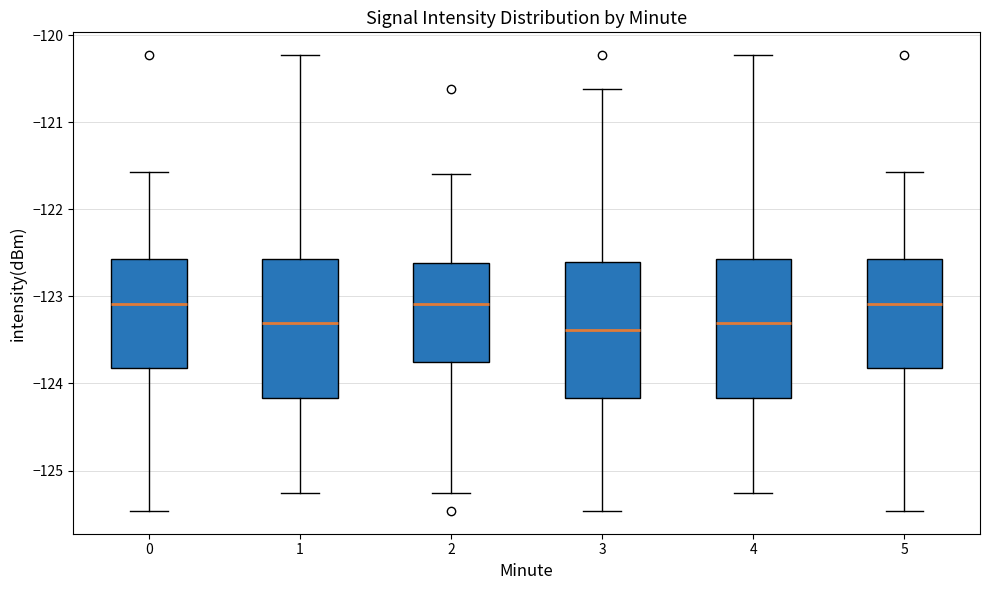

Reading left to right, read every box against the y-axis: the position of its median line, the range the box covers, and the ends of its whiskers. The values are not printed on the chart, so give them approximately, as read against the axis.

0: median -123.1, box -123.8 to -122.6, whiskers -125.5 to -121.6
1: median -123.3, box -124.2 to -122.6, whiskers -125.3 to -120.2
2: median -123.1, box -123.8 to -122.6, whiskers -125.3 to -121.6
3: median -123.4, box -124.2 to -122.6, whiskers -125.5 to -120.6
4: median -123.3, box -124.2 to -122.6, whiskers -125.3 to -120.2
5: median -123.1, box -123.8 to -122.6, whiskers -125.5 to -121.6